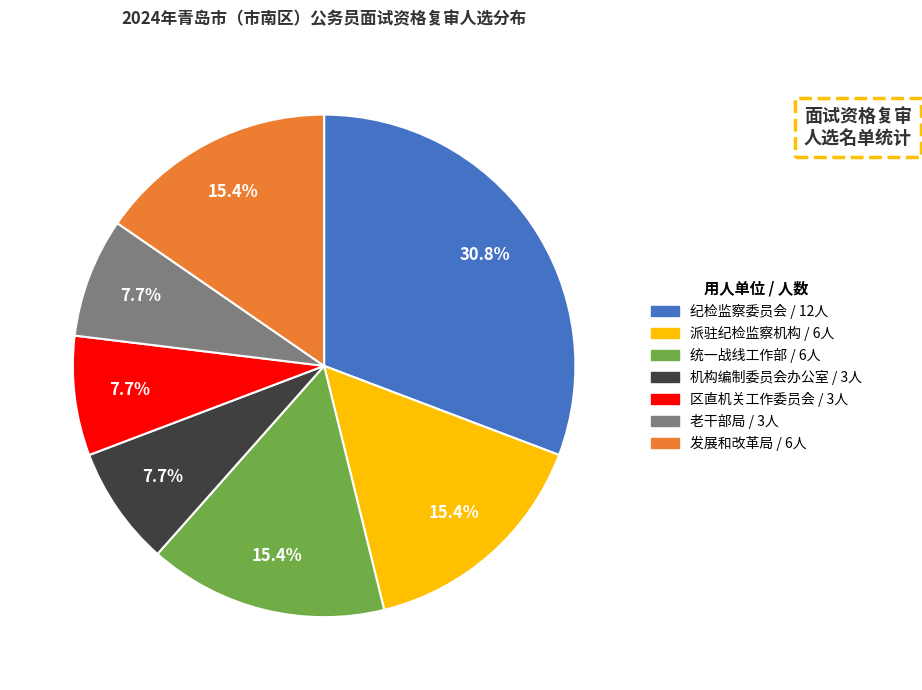

Count the number of slices in the pie.

7